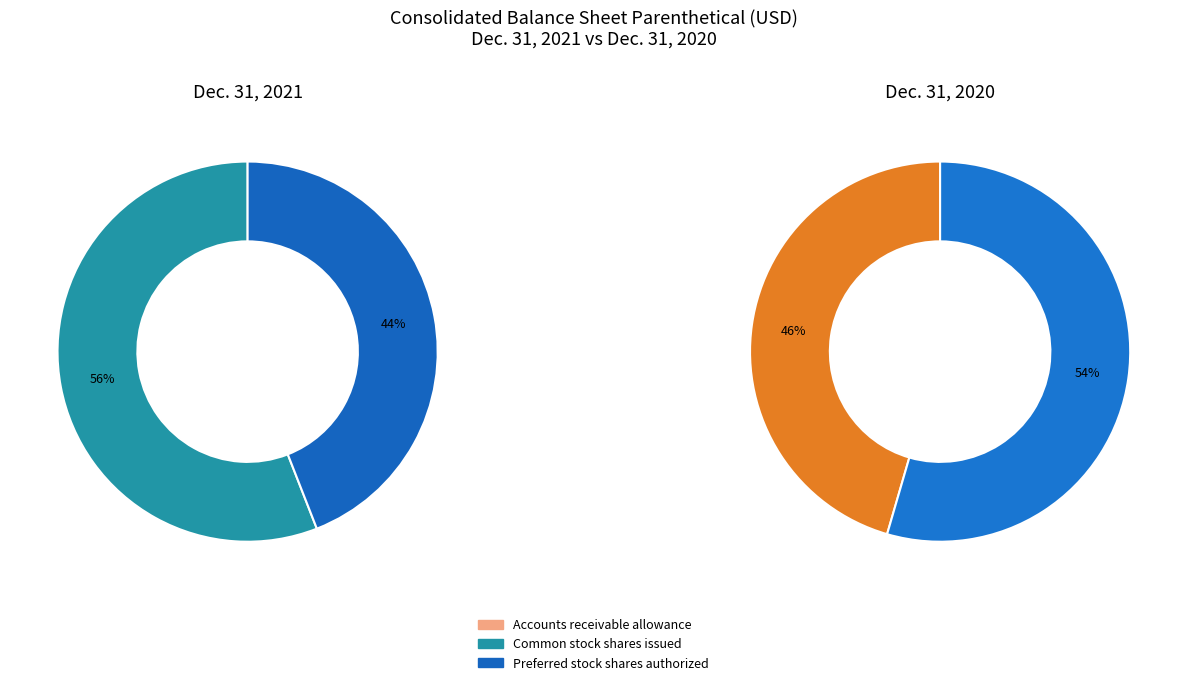

How many segments does this pie chart have?

3